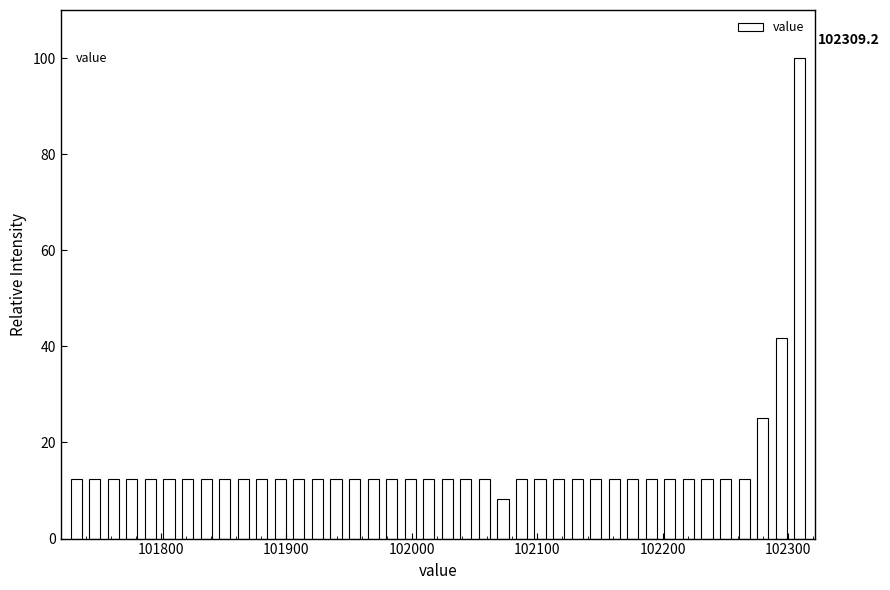

Around what value on the x-axis is the tallest bar? Give the approximate position of its centre, as read against the axis.

102310